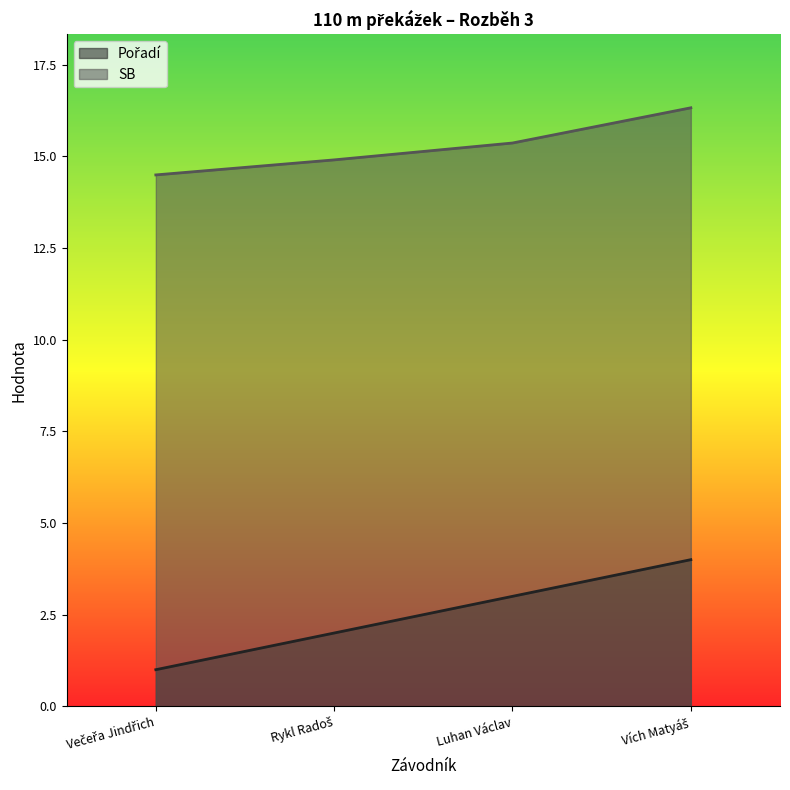

What is the maximum value for Pořadí?

4.0